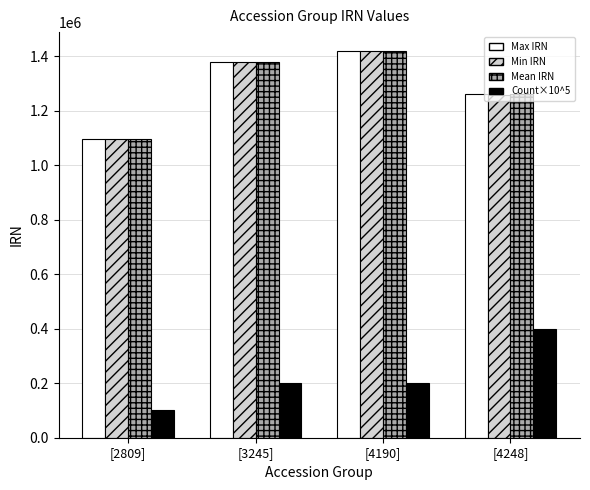

What are all the series names shown in the legend?

Max IRN, Min IRN, Mean IRN, Count×10^5